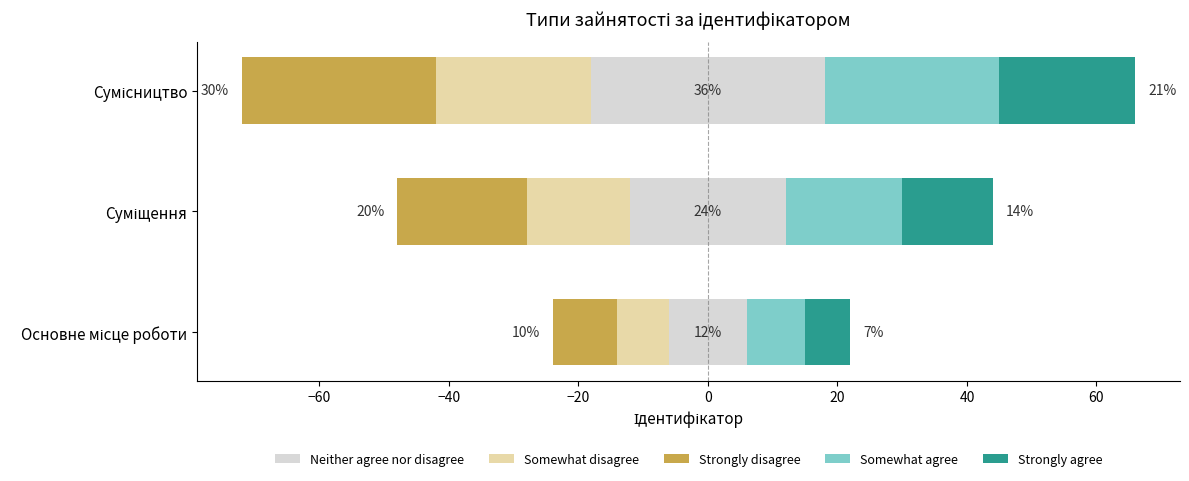

True or false: Somewhat disagree has a value of -24 at Сумісництво.

True